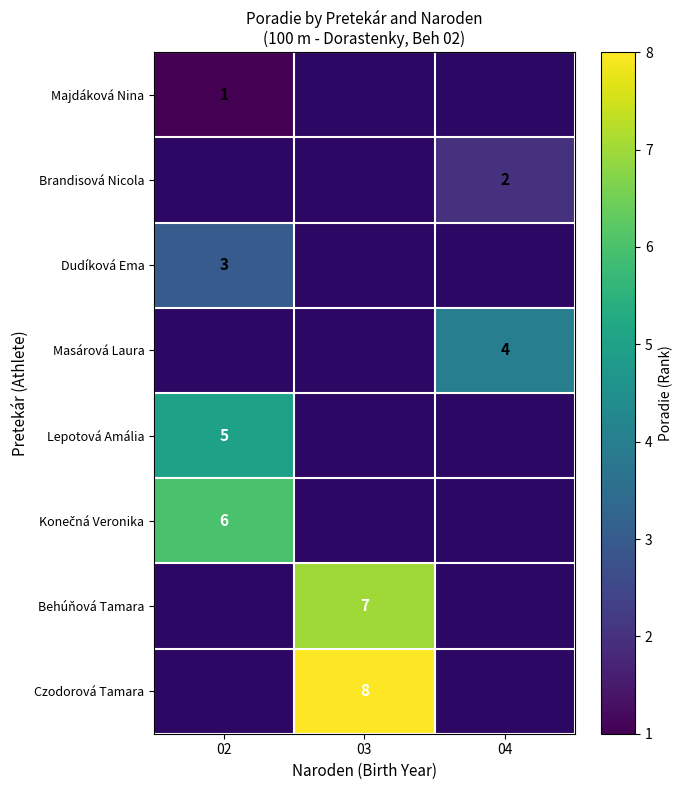

True or false: Lepotová Amália has a value of 7 at 02.

False